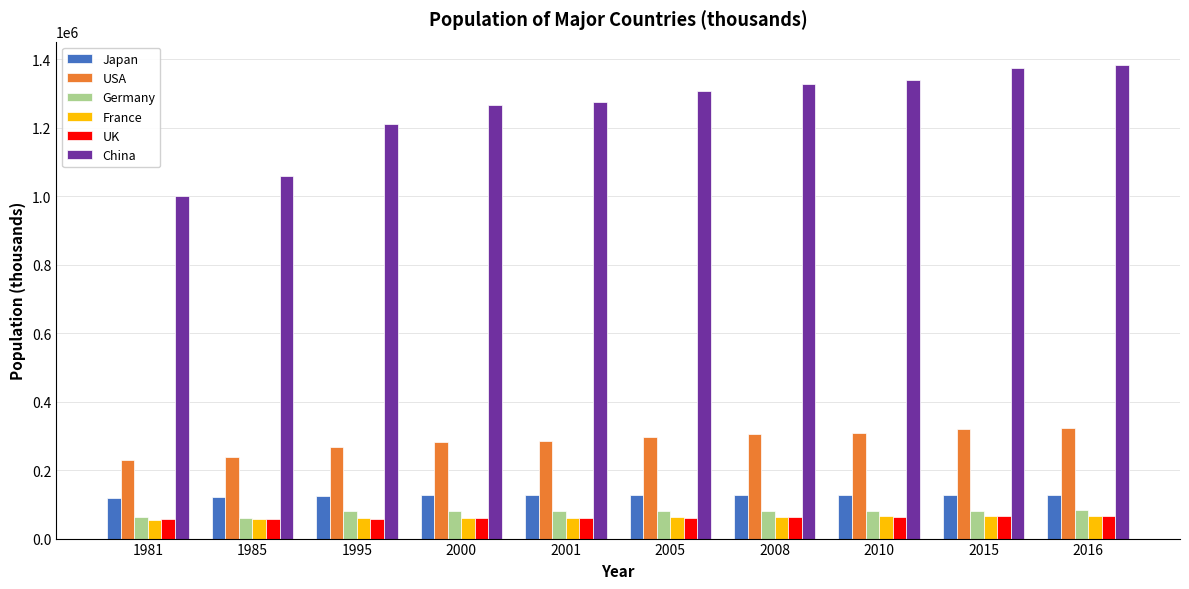

What is the greatest value displayed?

1382710